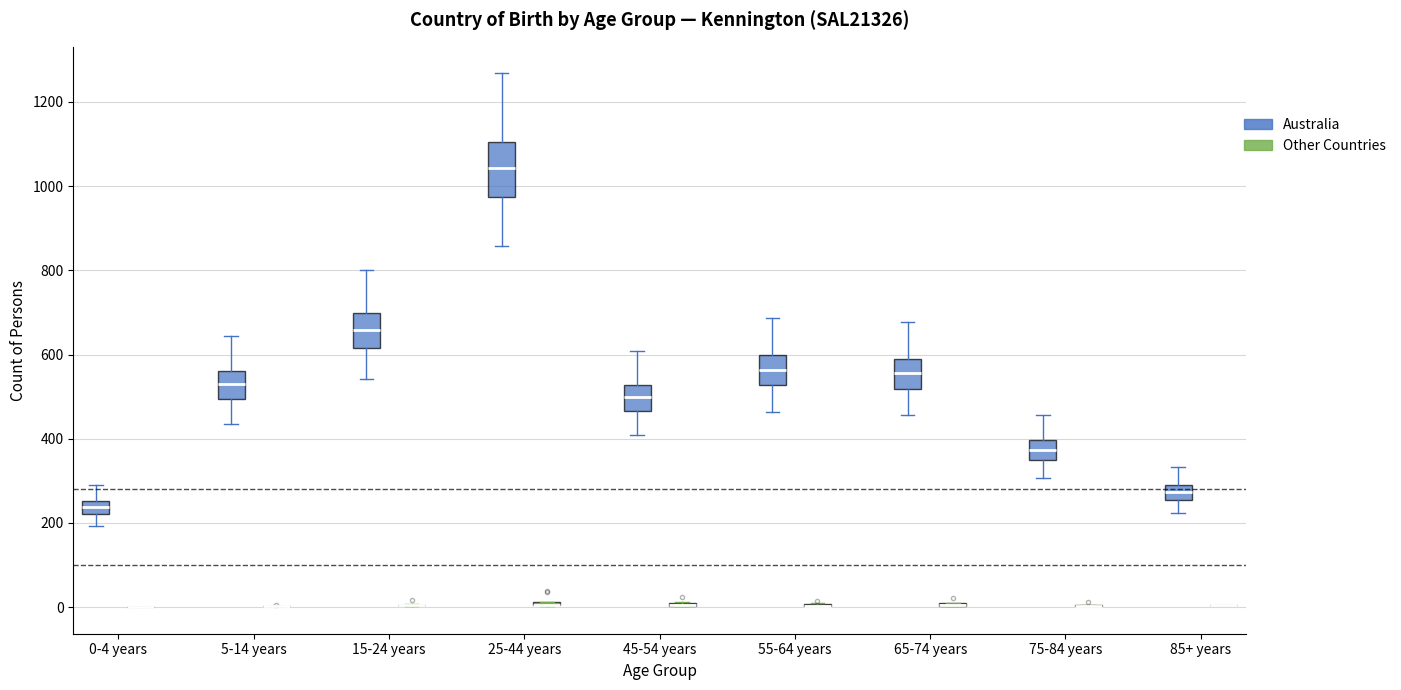

Where is the lower edge of the box for 85+ years (Australia) on the y-axis? The values are not printed on the chart, so give them approximately, as read against the axis.

260